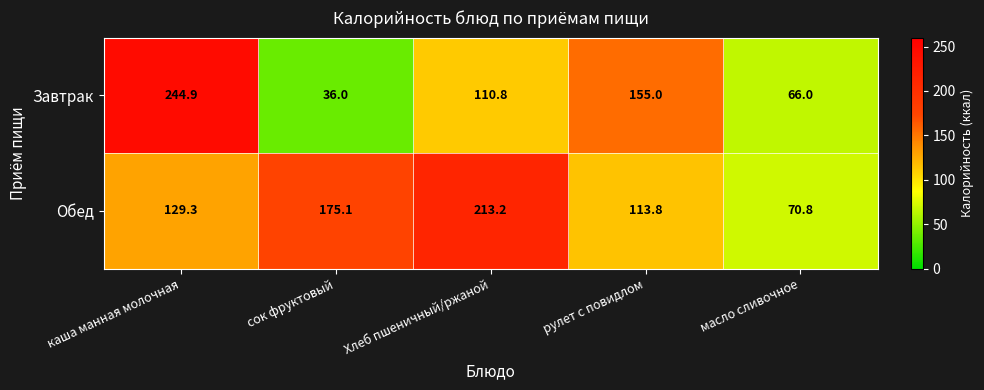

The value of Завтрак at каша манная молочная is 244.9. True or false?

True